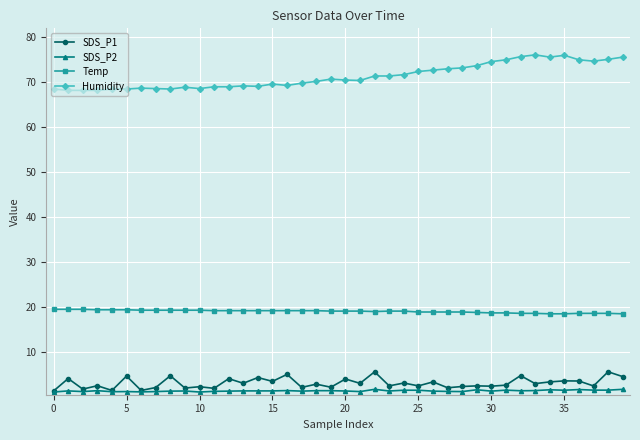

Which series has the largest total across all categories?

Humidity